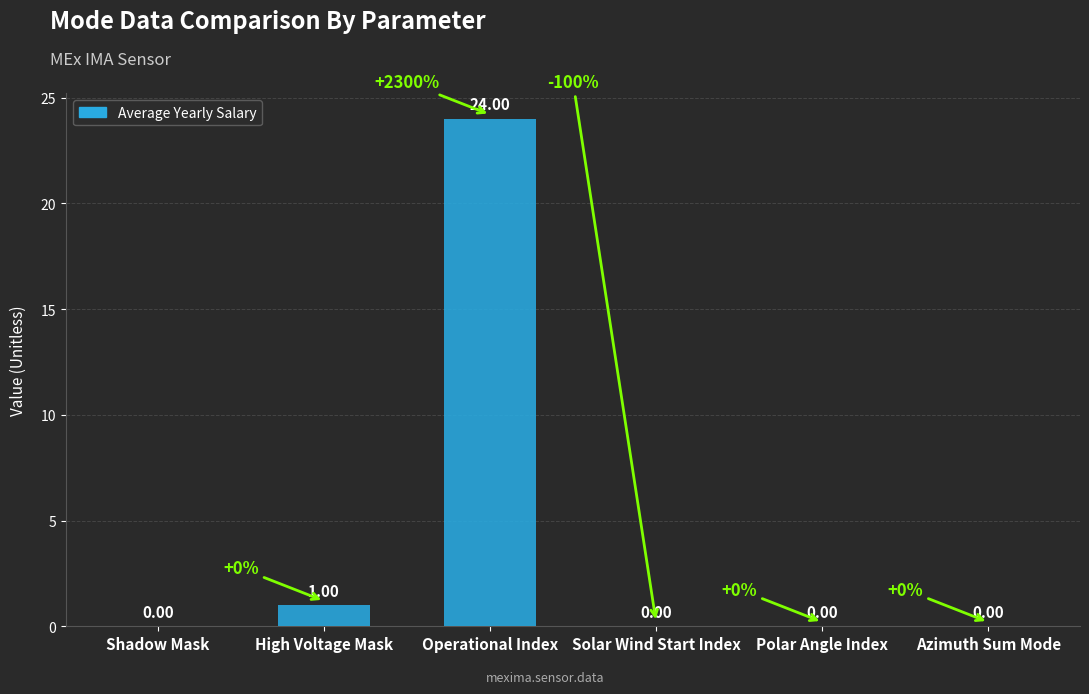

What is the sum of all values?

25